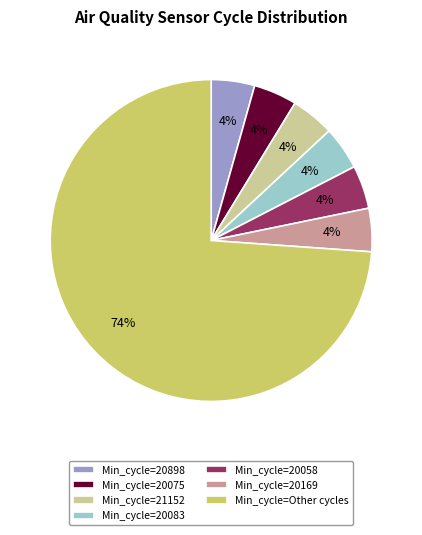

Is the sum of Min_cycle=Other cycles and Min_cycle=20898 greater than half?

Yes